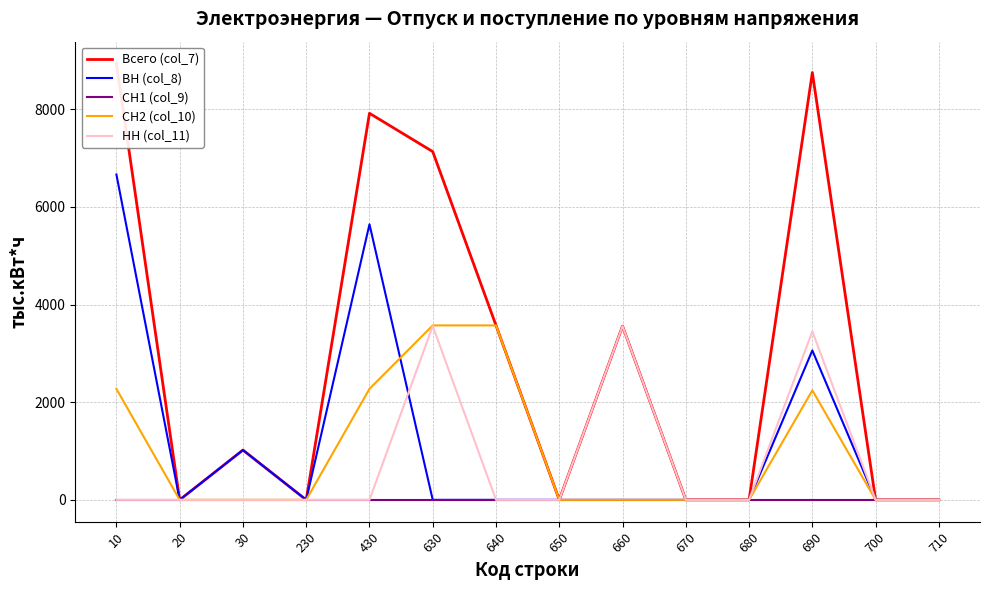

True or false: СН2 (col_10) and СН1 (col_9) cross at least once.

False